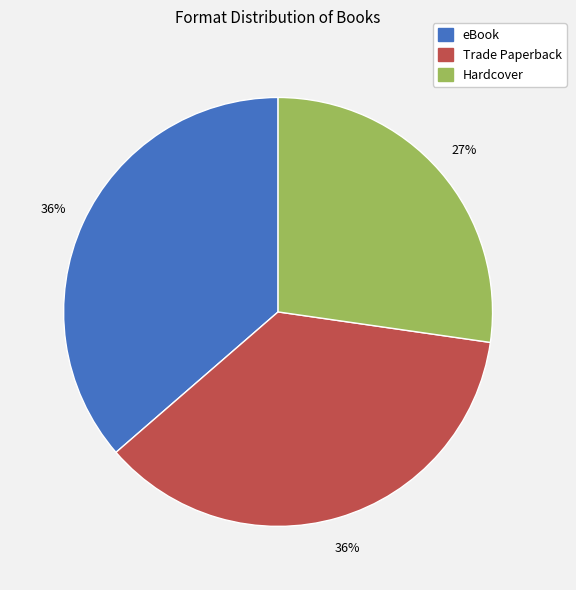

True or false: eBook accounts for 43% of the total.

False